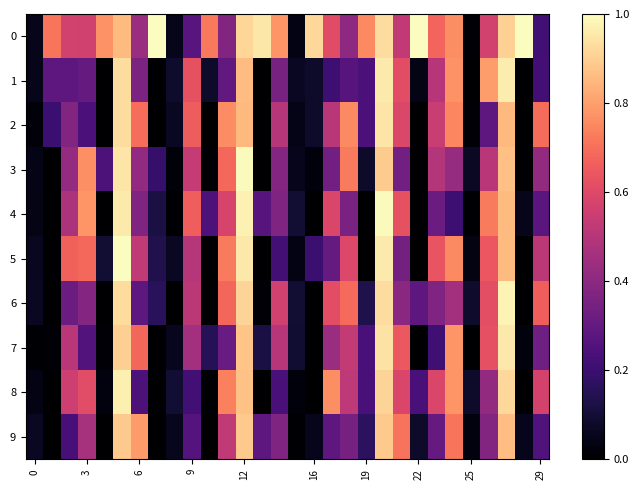

Which series has the widest spread of values?

5